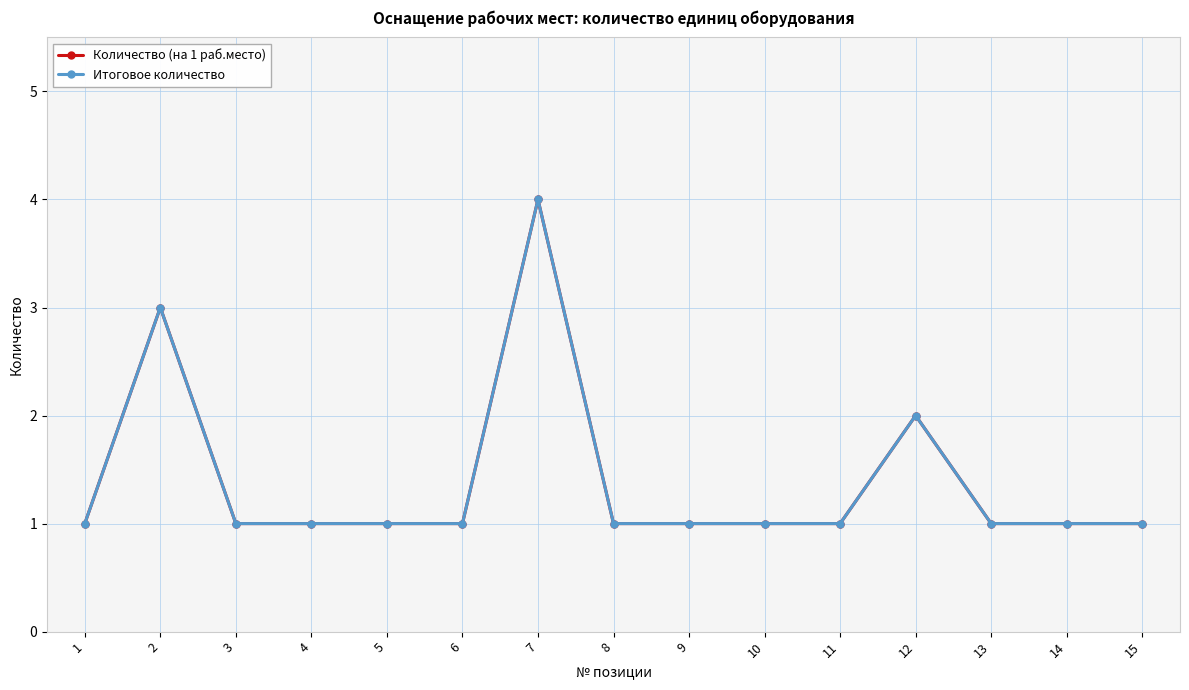

How many interior local peaks does the Итоговое количество series have?

3